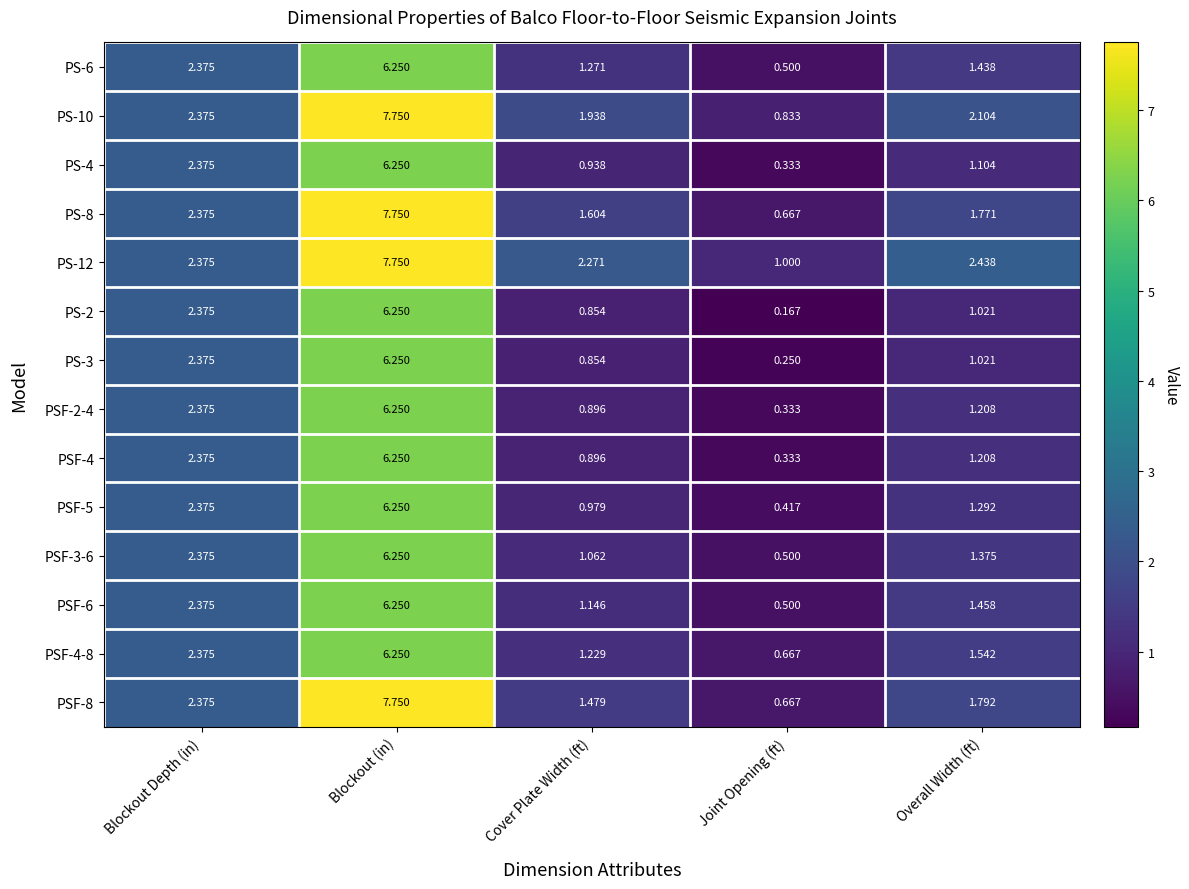

Rank the categories by PS-6 value from lowest to highest.

Joint Opening (ft), Cover Plate Width (ft), Overall Width (ft), Blockout Depth (in), Blockout (in)